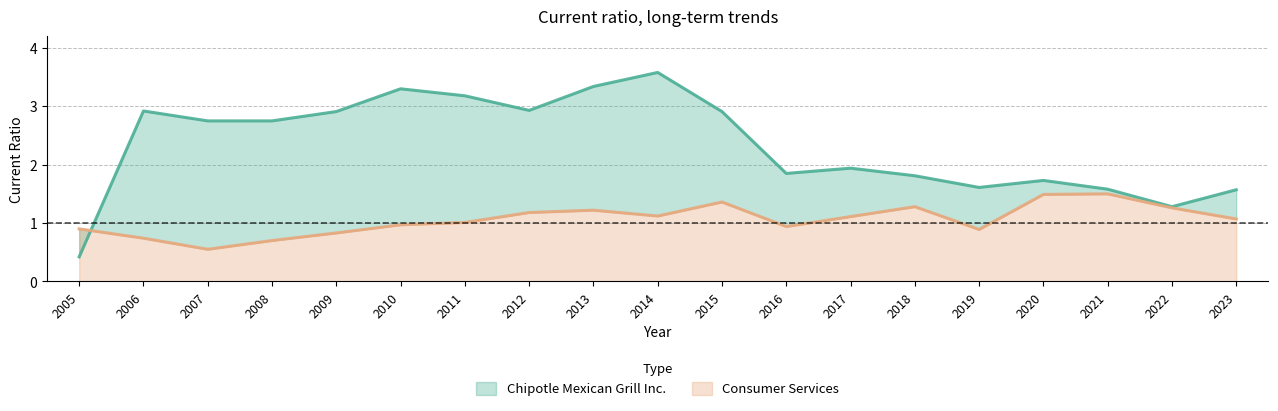

True or false: Chipotle Mexican Grill Inc. and Consumer Services intersect in this chart.

True